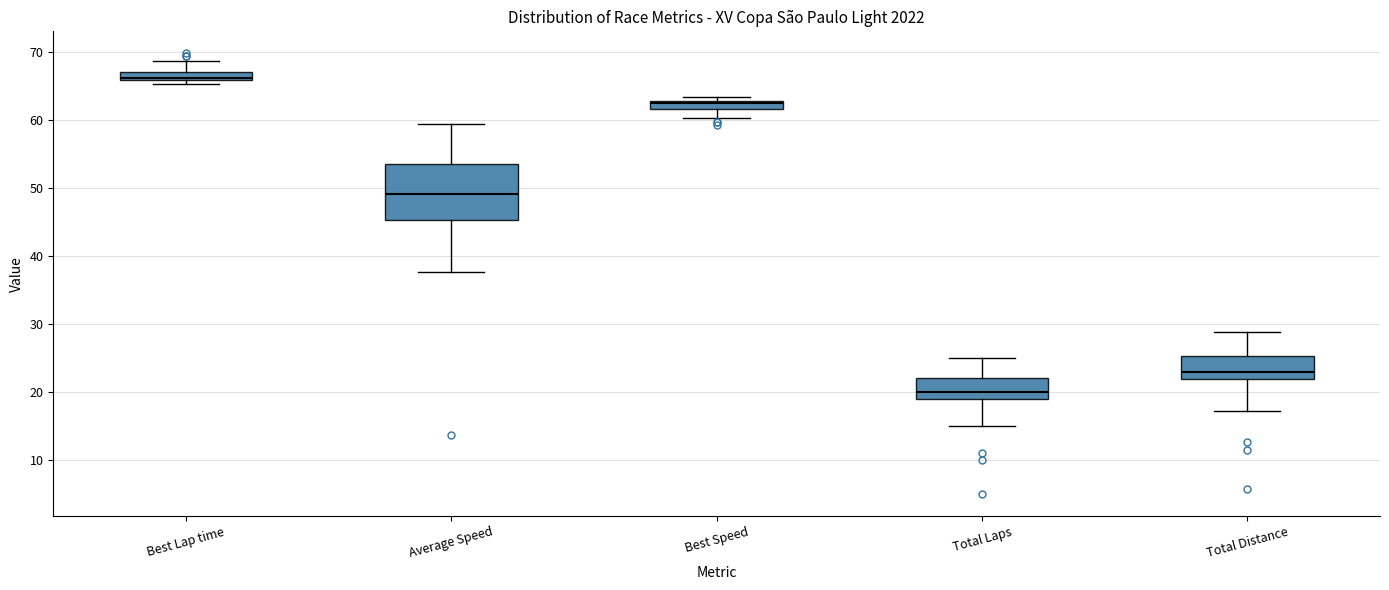

Where does the upper whisker of the box for Average Speed end on the y-axis? The values are not printed on the chart, so give them approximately, as read against the axis.

59